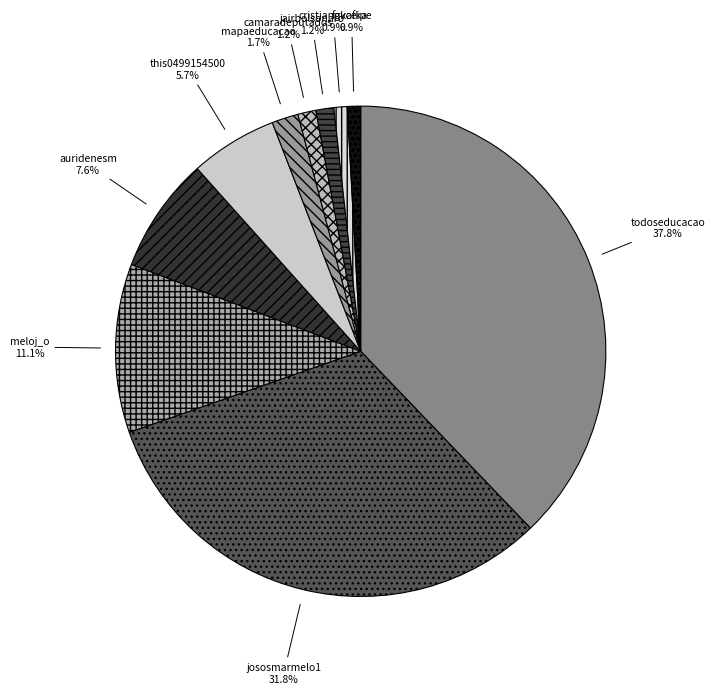

To the nearest percent, what portion does jairbolsonaro represent?

1%